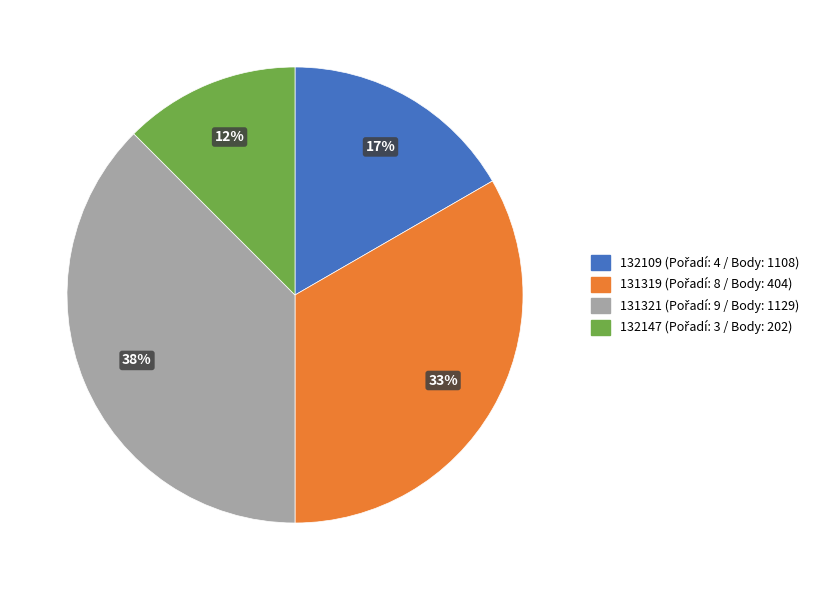

To the nearest percent, what is the average slice percentage?

25%